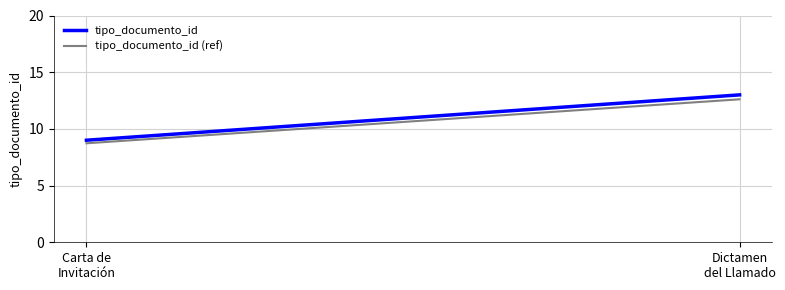

Rank the categories by tipo_documento_id value from lowest to highest.

Carta de
Invitación, Dictamen
del Llamado